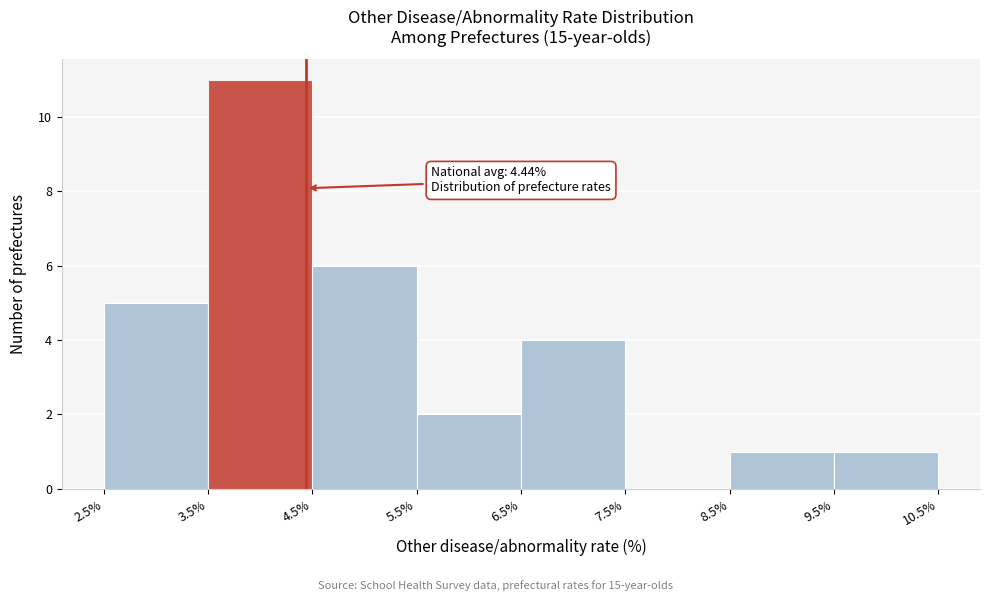

Which range on the x-axis has the tallest bar?

3.5% to 4.5%